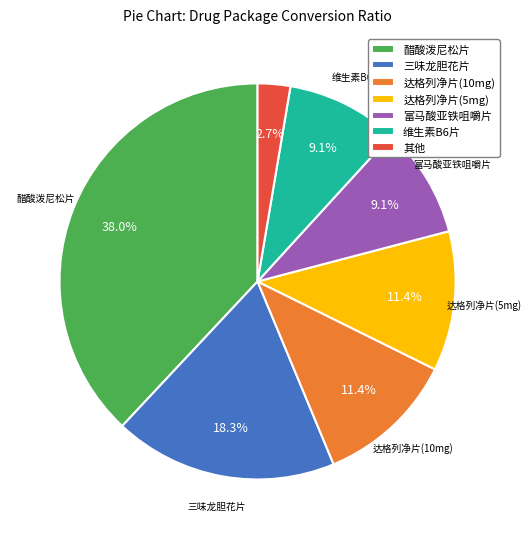

Is there any slice that represents more than half of the pie?

No